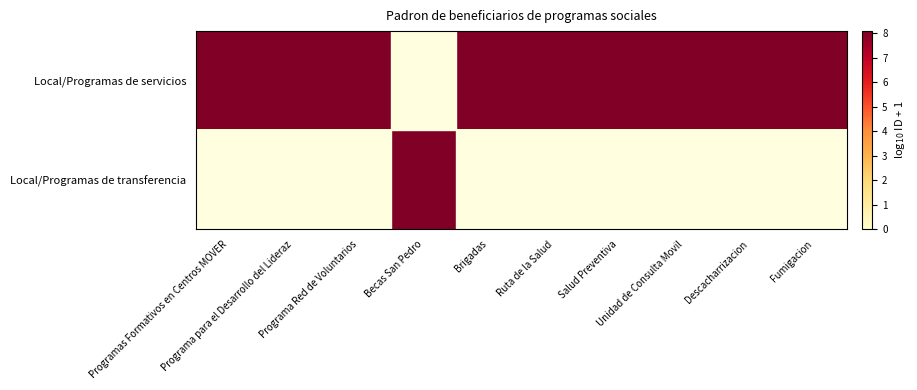

Reading right to left, list all the values displayed in this chart.

Local/Programas de servicios: Fumigacion=8.1	Descacharrizacion=8.1	Unidad de Consulta Movil=8.1	Salud Preventiva=8.1	Ruta de la Salud=8.1	Brigadas=8.1	Becas San Pedro=0.0	Programa Red de Voluntarios=8.1	Programa para el Desarrollo del Lideraz=8.1	Programas Formativos en Centros MOVER=8.1
Local/Programas de transferencia: Fumigacion=0.0	Descacharrizacion=0.0	Unidad de Consulta Movil=0.0	Salud Preventiva=0.0	Ruta de la Salud=0.0	Brigadas=0.0	Becas San Pedro=8.1	Programa Red de Voluntarios=0.0	Programa para el Desarrollo del Lideraz=0.0	Programas Formativos en Centros MOVER=0.0